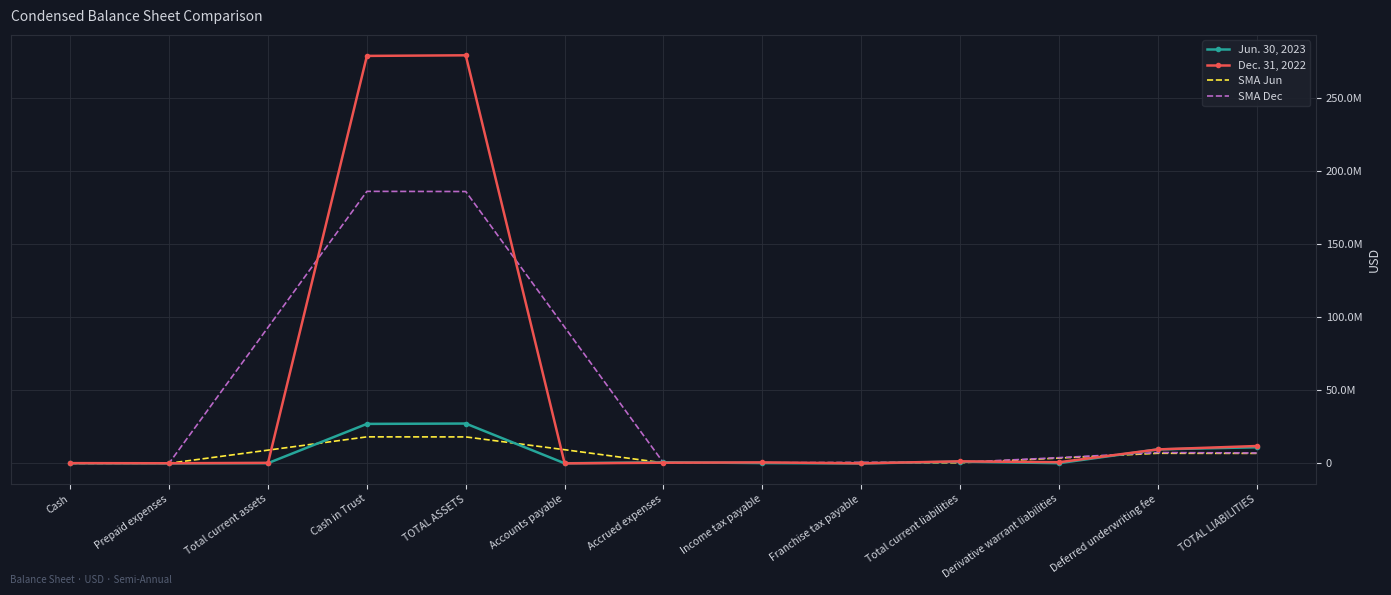

The value of Jun. 30, 2023 at Total current liabilities is 404964.0. True or false?

False